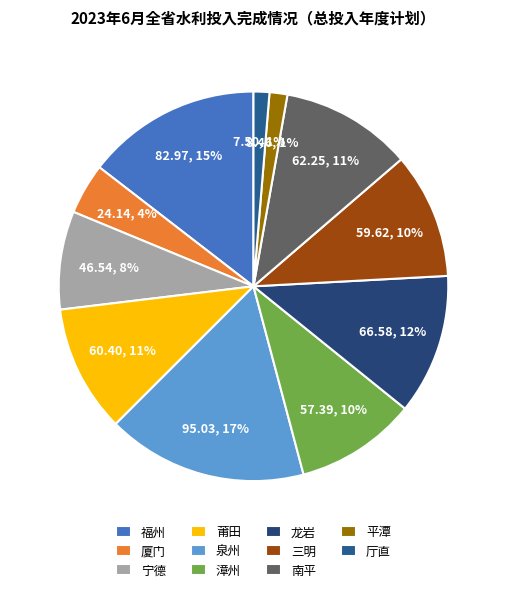

What is the ratio of the value at 漳州 to the value at 南平?

0.9